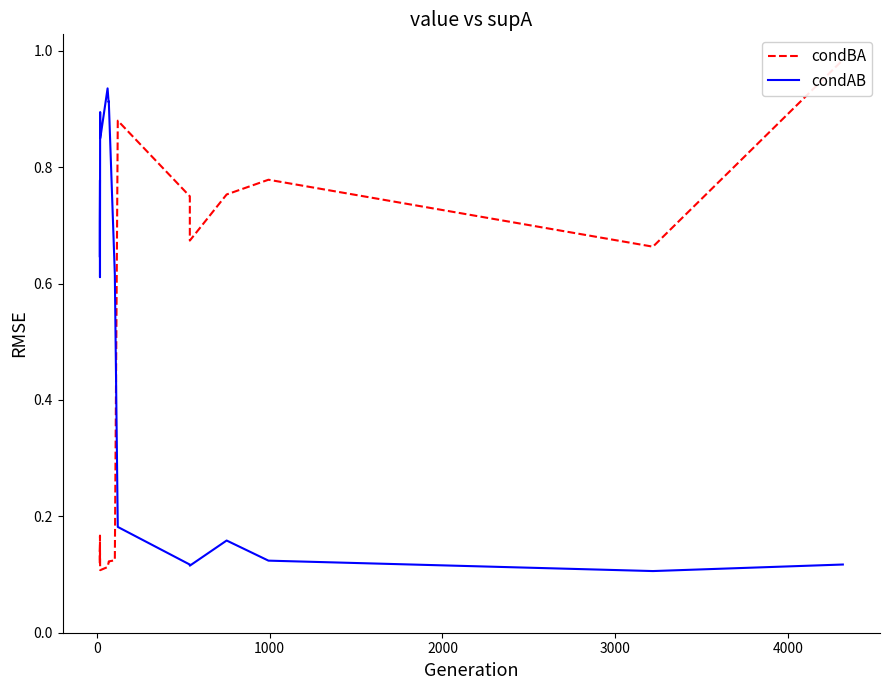

At how many categories does at least one series exceed 0?

19